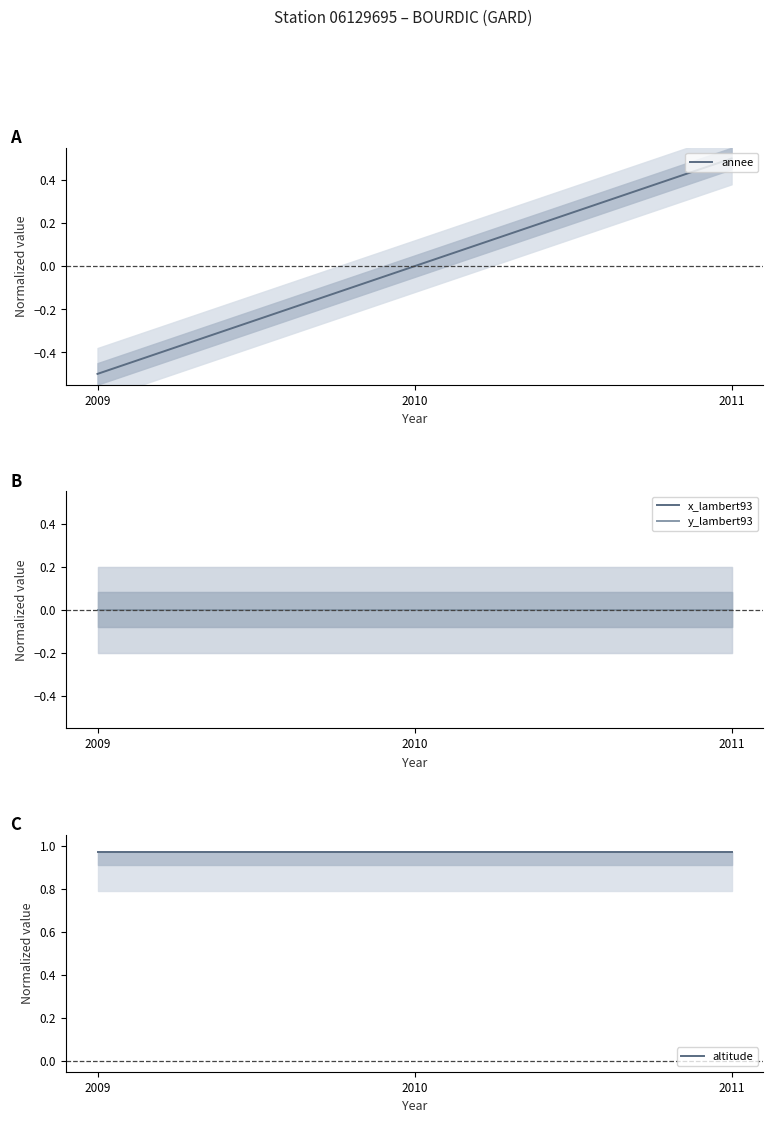

Which category has the highest value in the y_lambert93 series?

2009